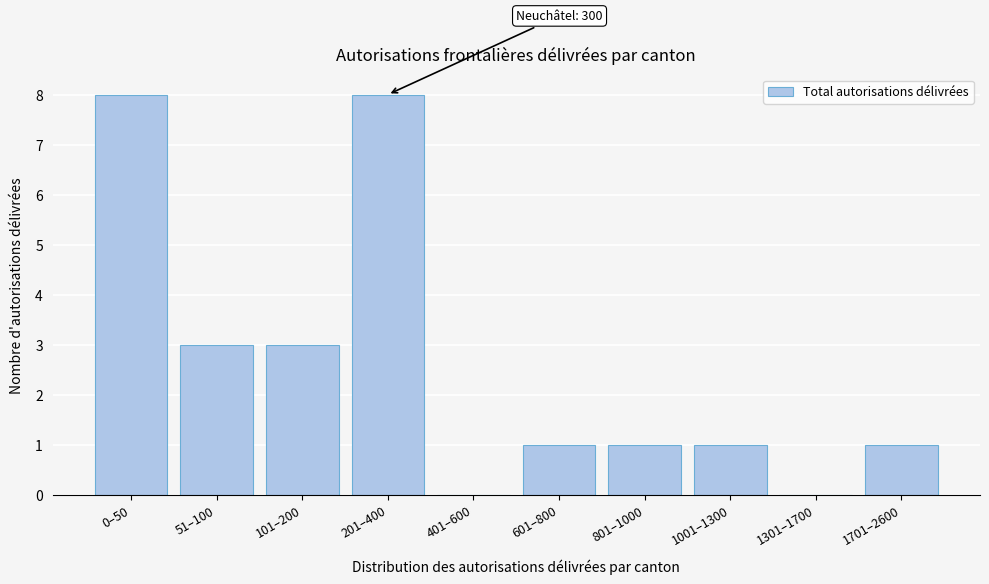

Reading right to left, list all the values displayed in this chart.

1701–2600=1	1301–1700=0	1001–1300=1	801–1000=1	601–800=1	401–600=0	201–400=8	101–200=3	51–100=3	0–50=8